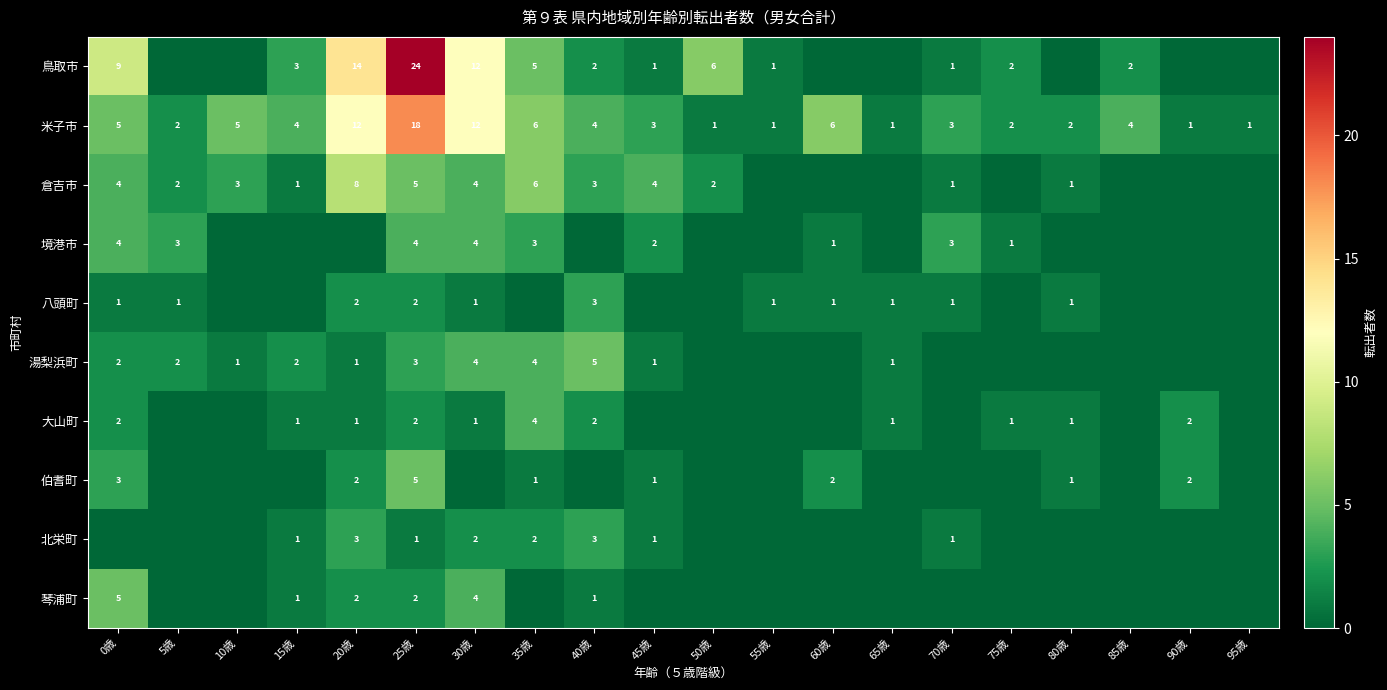

Is it true that 湯梨浜町 equals 1 at 10歳?

True